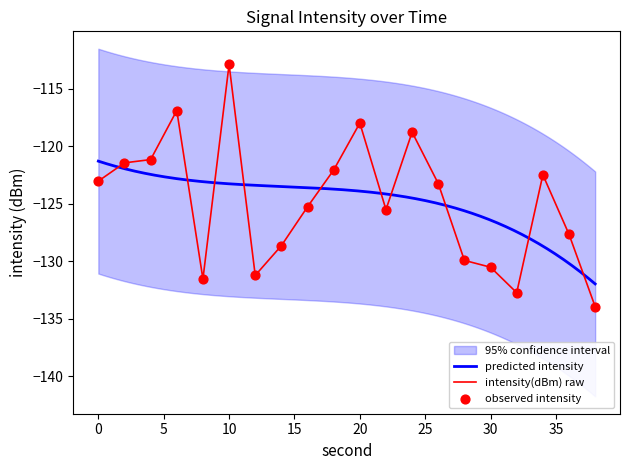

Which category has the highest value in the intensity(dBm) raw series?

10